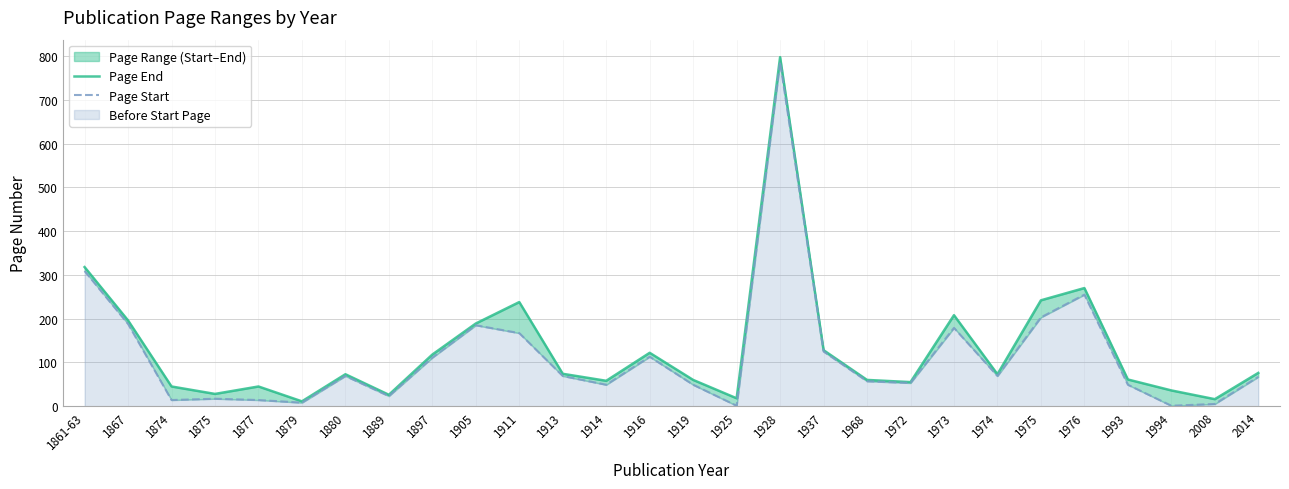

Which series has the largest total across all categories?

Page End